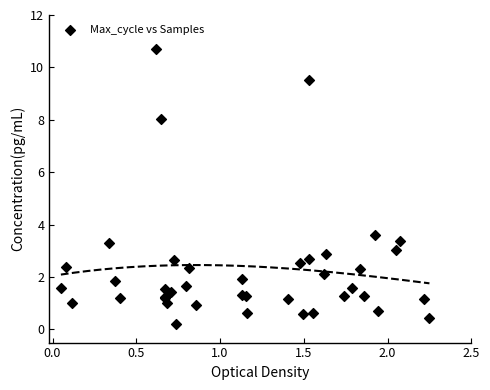

What Y value in the scatter plot is closest to 5?

3.6